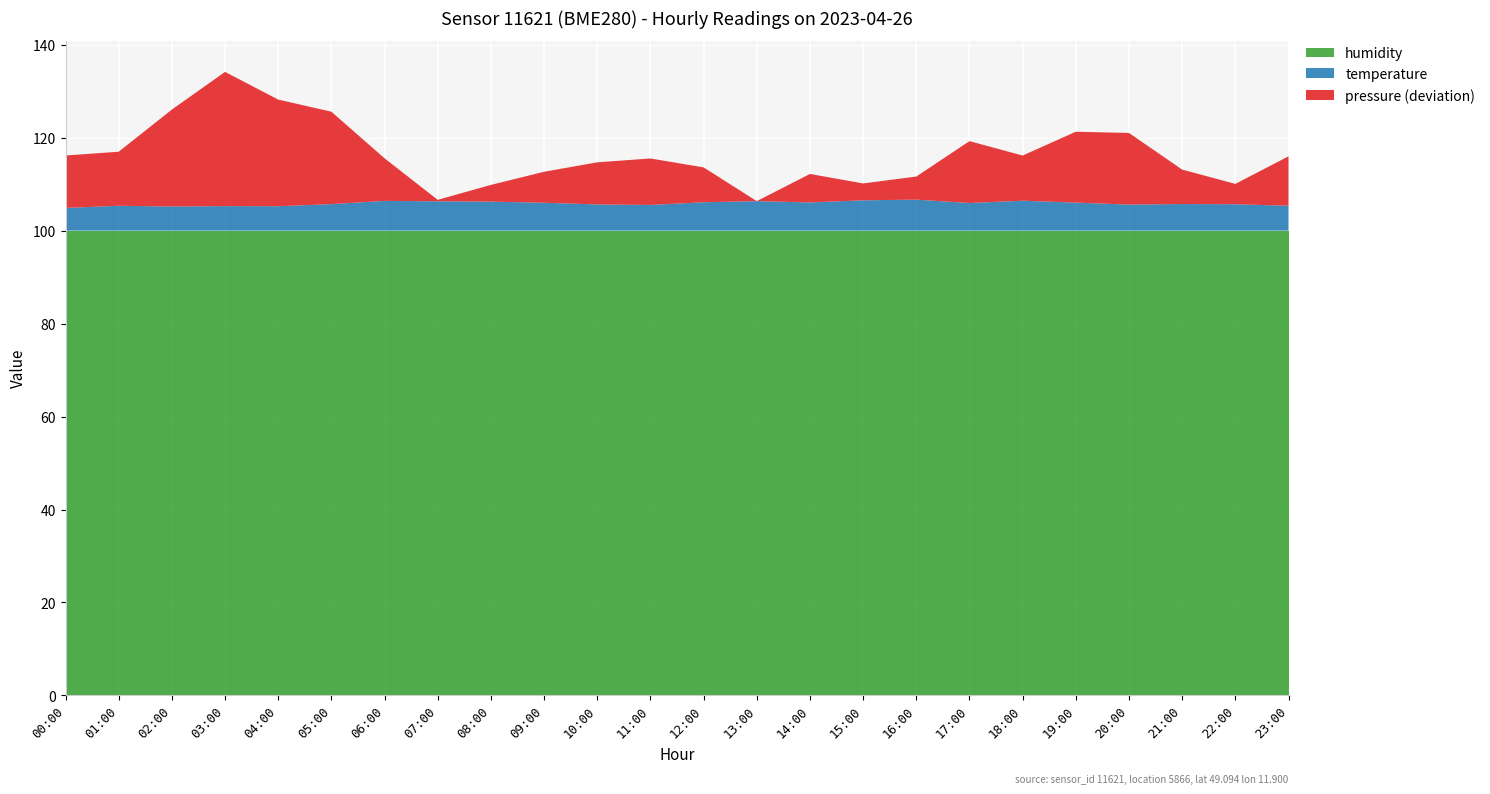

What is the minimum value for humidity?

100.0